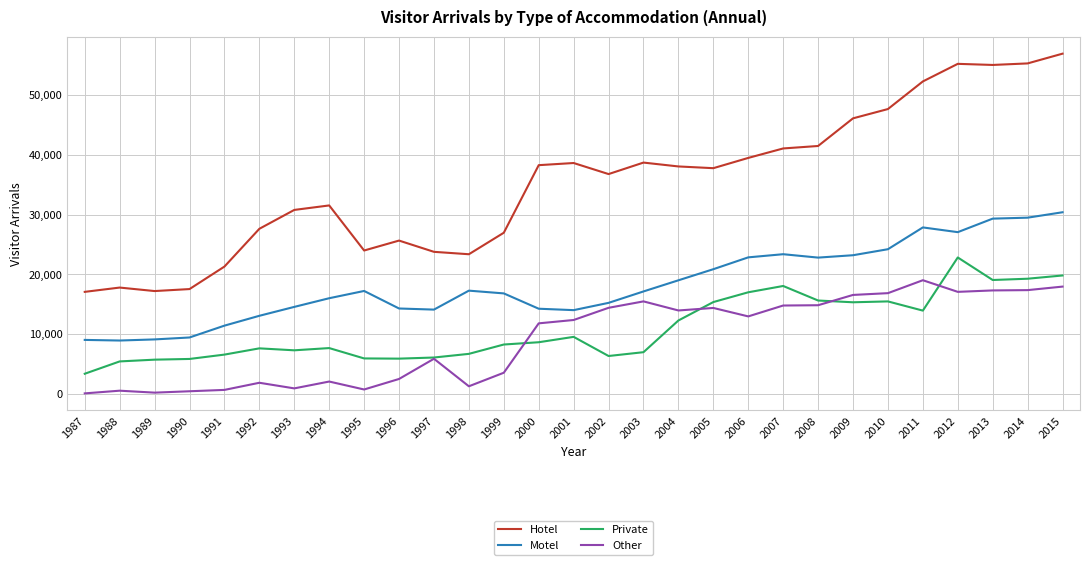

List the series in order of their peak value, lowest first.

Other, Private, Motel, Hotel